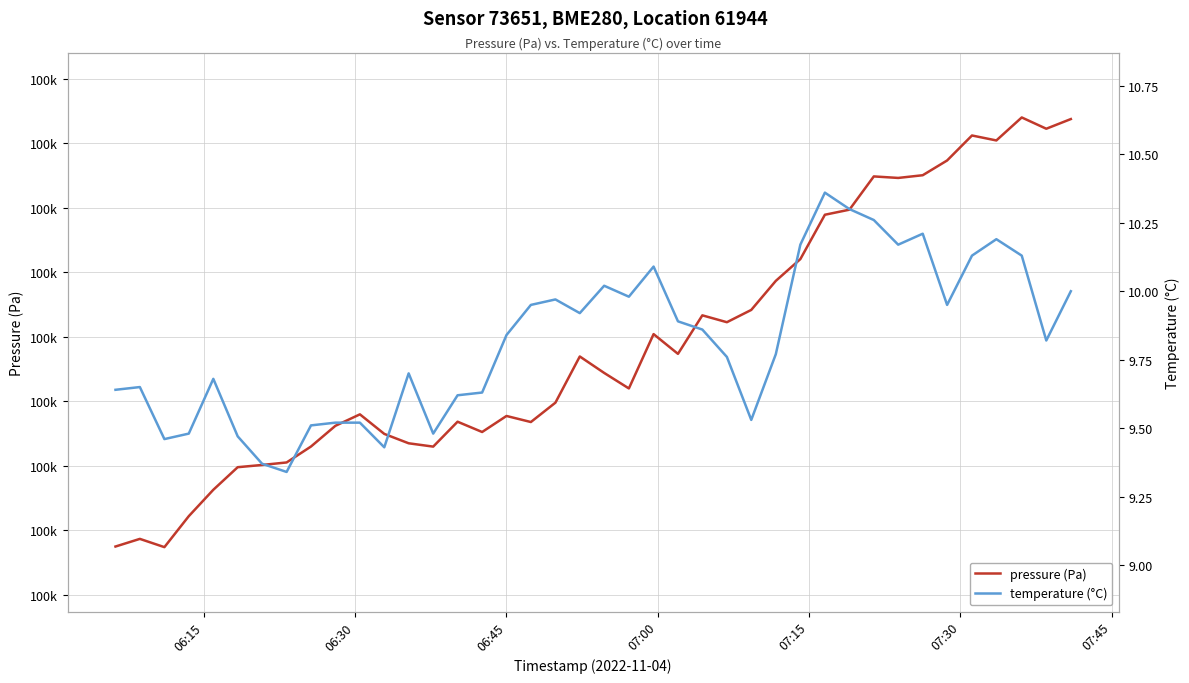

Does the chart display data point markers on the line(s)?

No